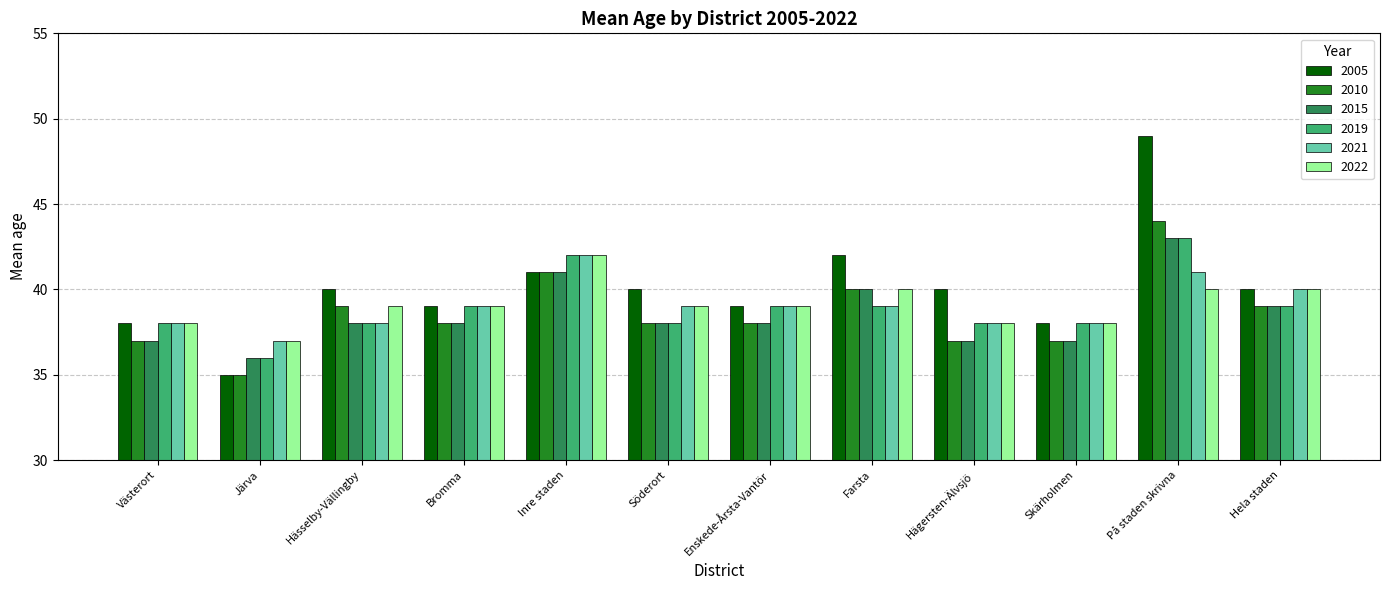

Which series has the largest total across all categories?

2005